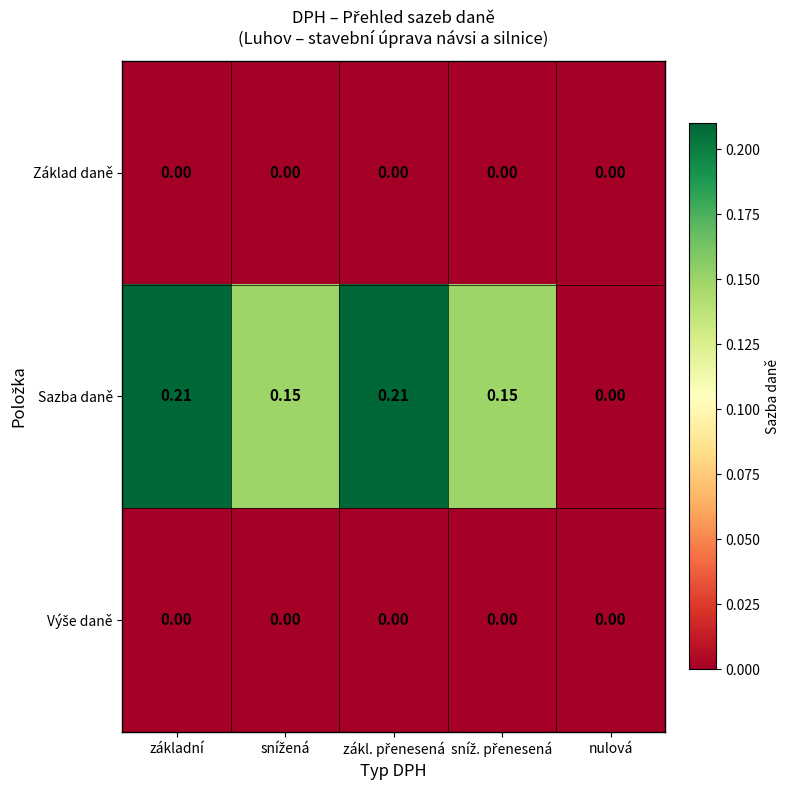

Which series has the largest total across all categories?

Sazba daně